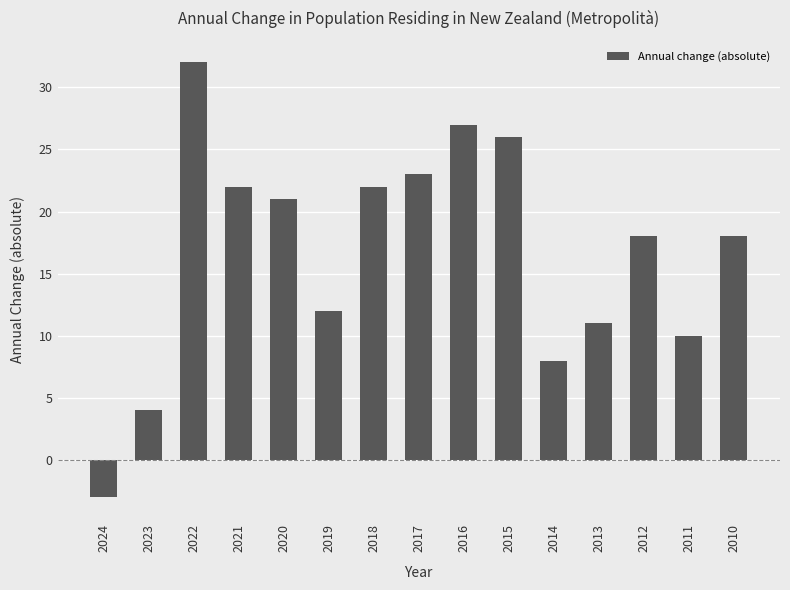

What is the difference between the values at 2023 and 2017?

19